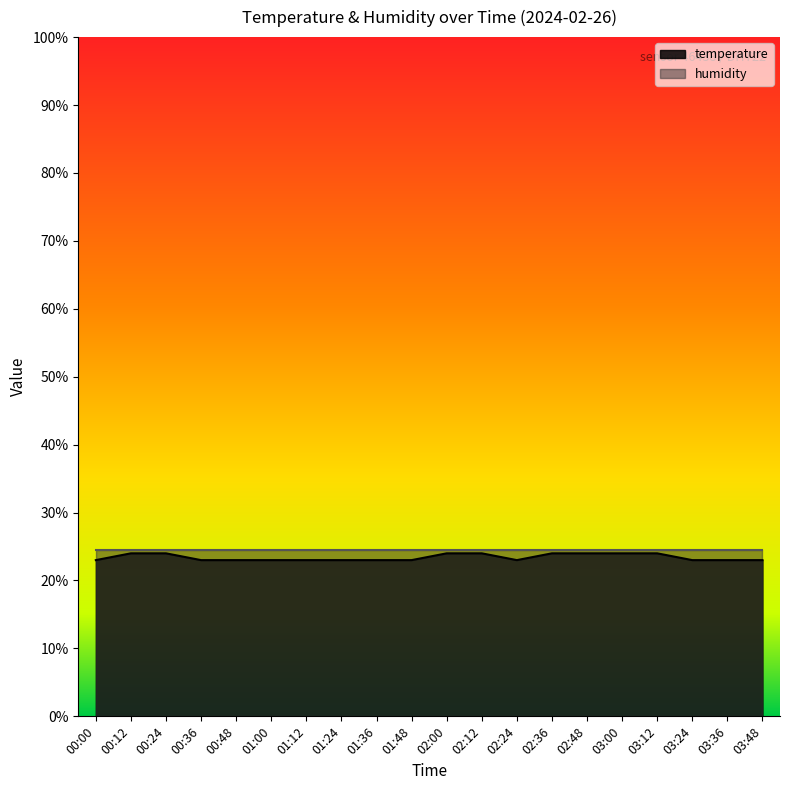

How many interior local valleys (lower than both neighbors) does the data have?

1